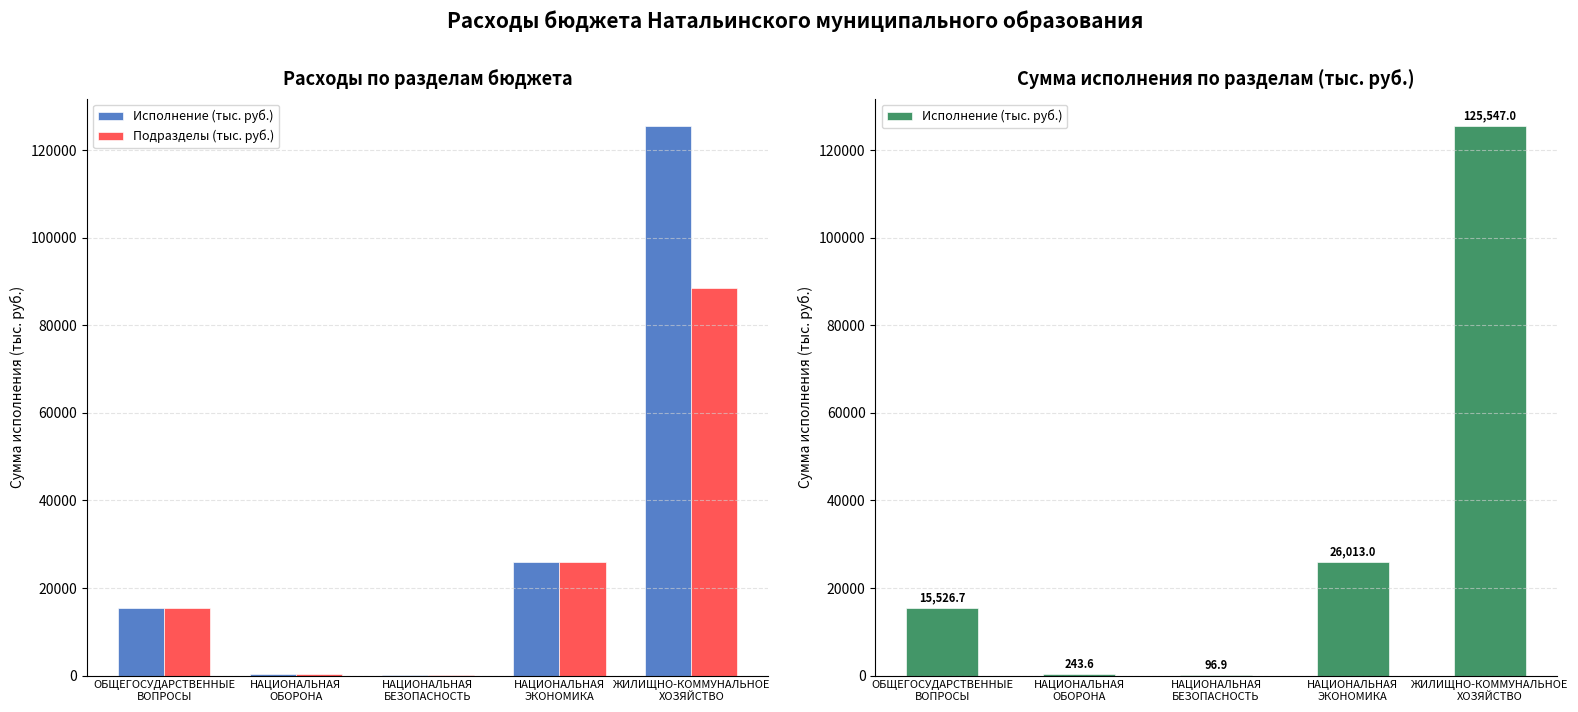

How many values in the Подразделы (тыс. руб.) series are below 15526?

2